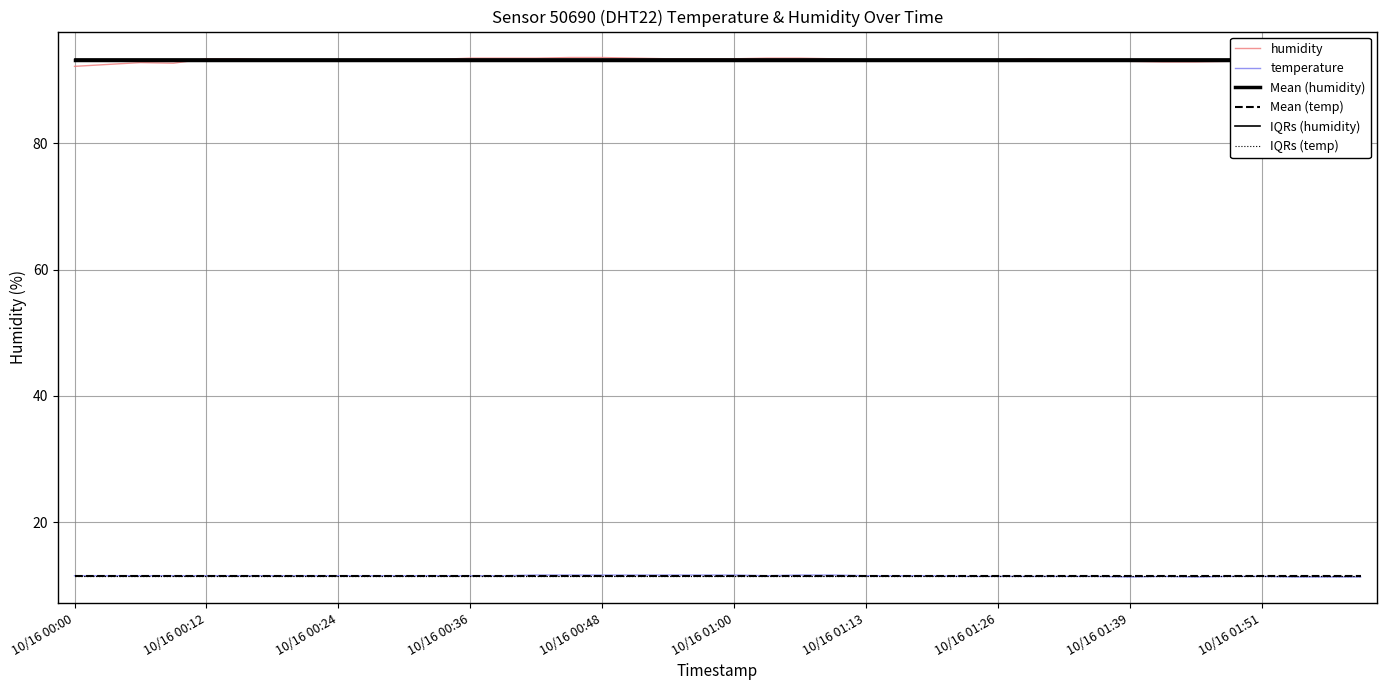

Is it true that IQRs (temp) equals 11.4 at 10/16 00:00?

True